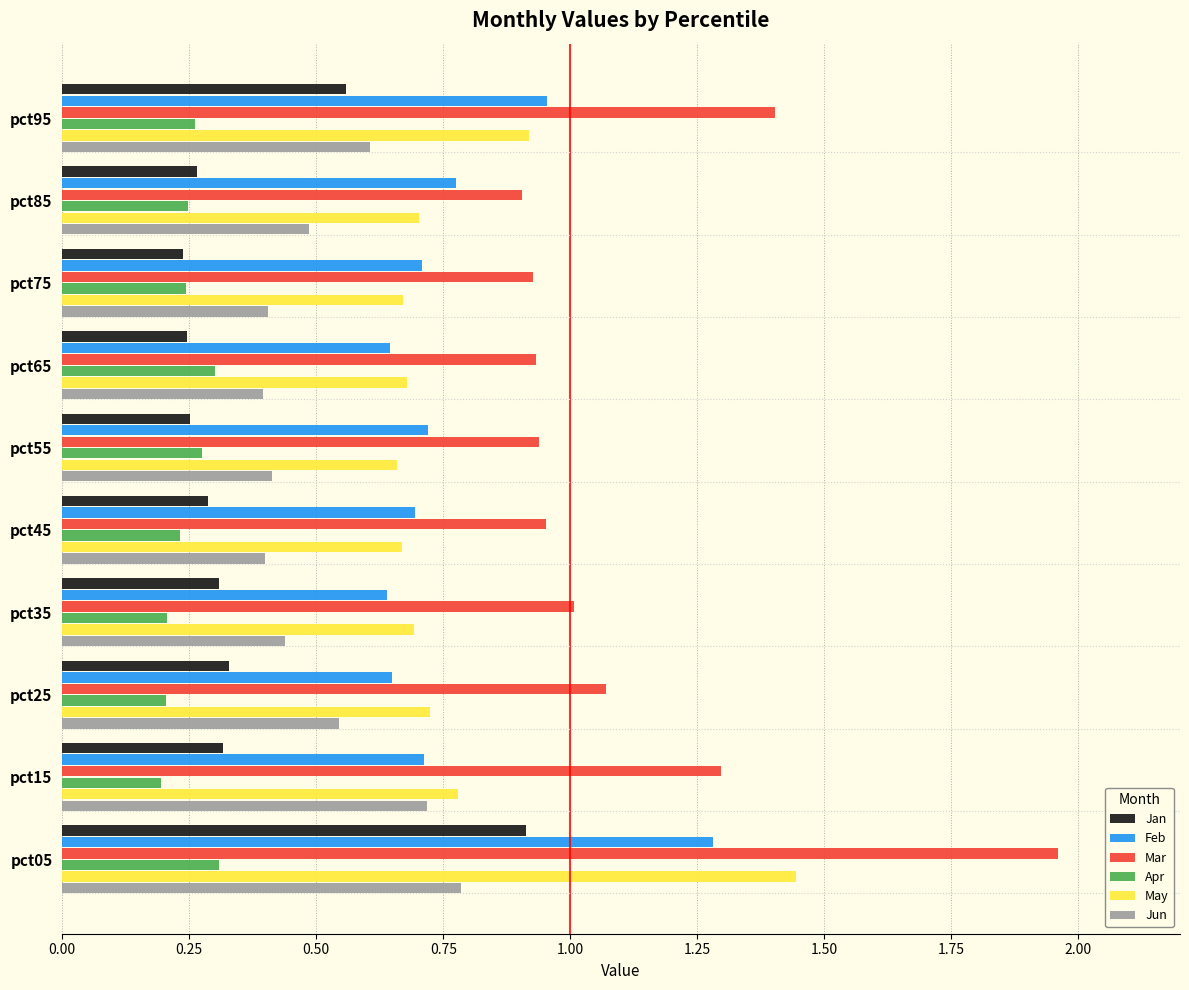

What is the sum of all May values?

7.9